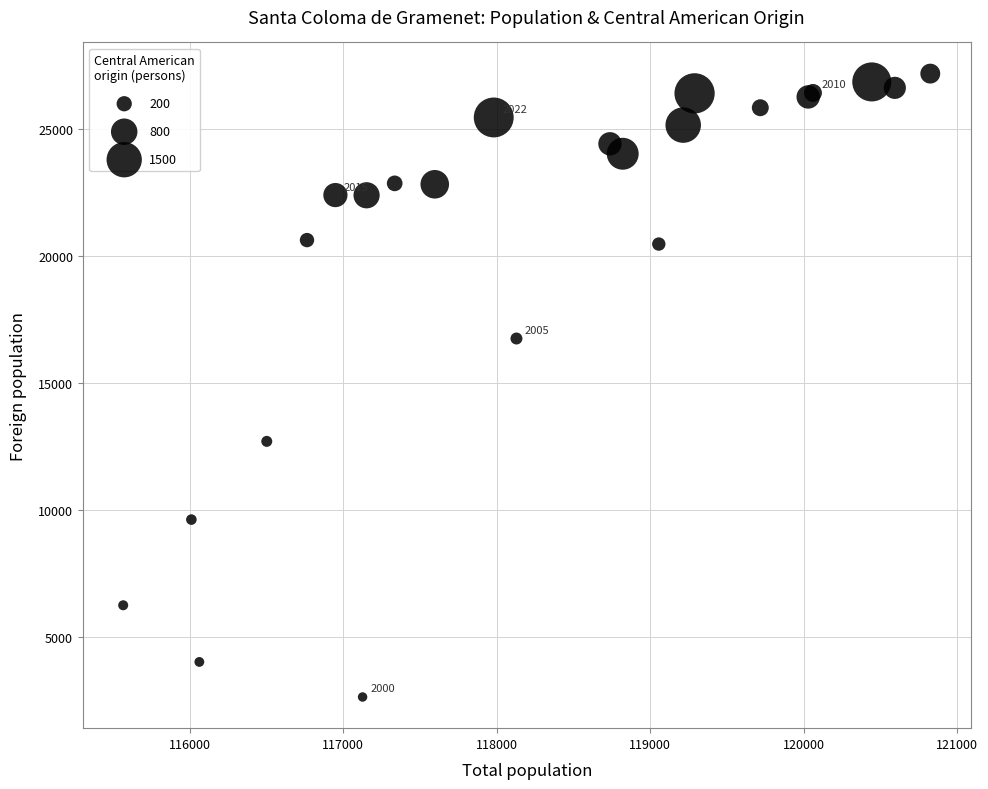

What Y value in the scatter plot is closest to 14927?

16769